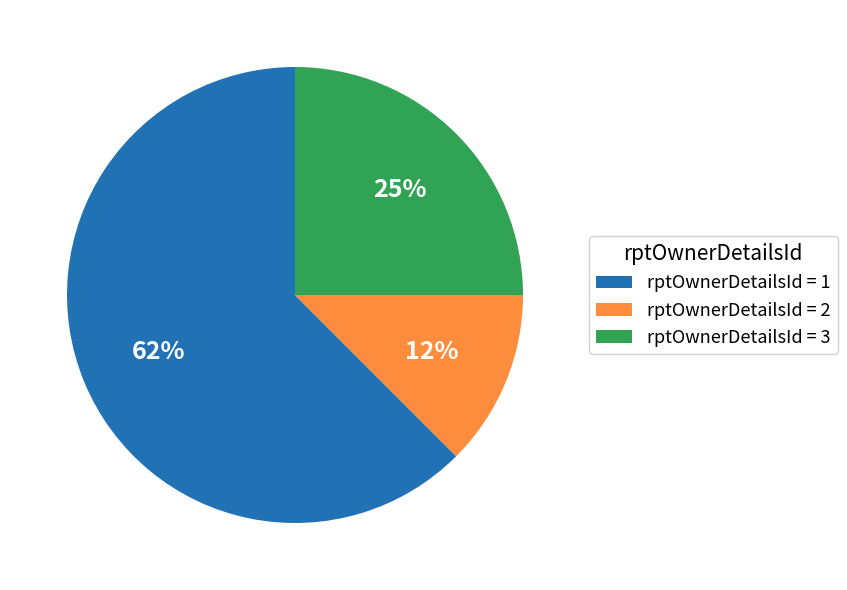

How many slices are in this pie chart?

3